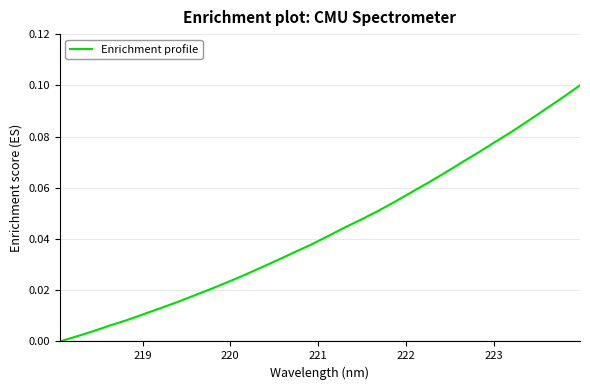

Count the number of data series in this chart.

1